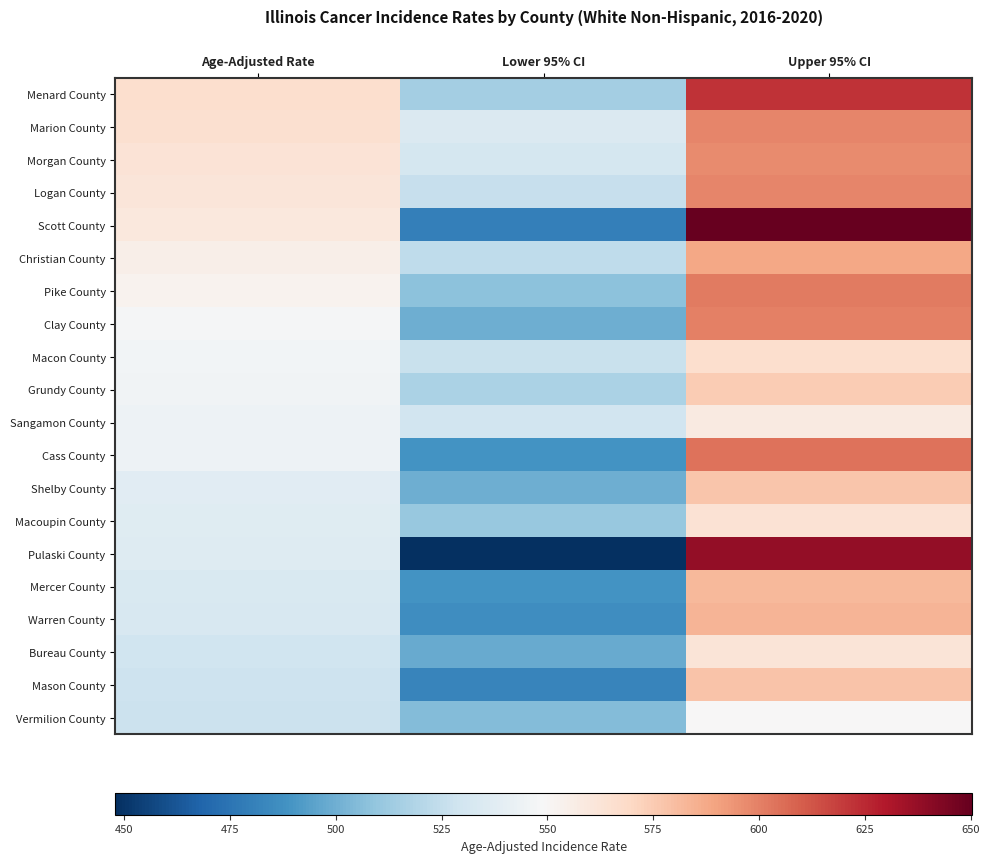

How many categories are shown in the chart?

3